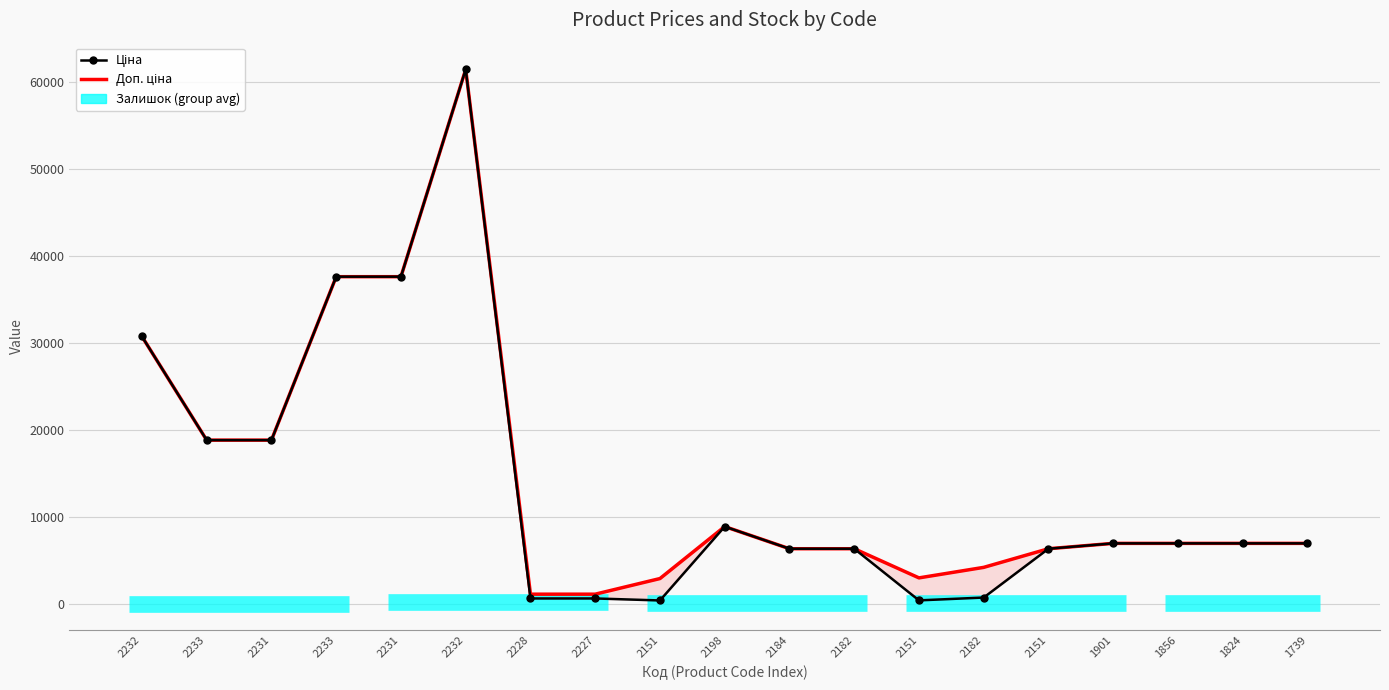

How many lines are shown in the chart?

2